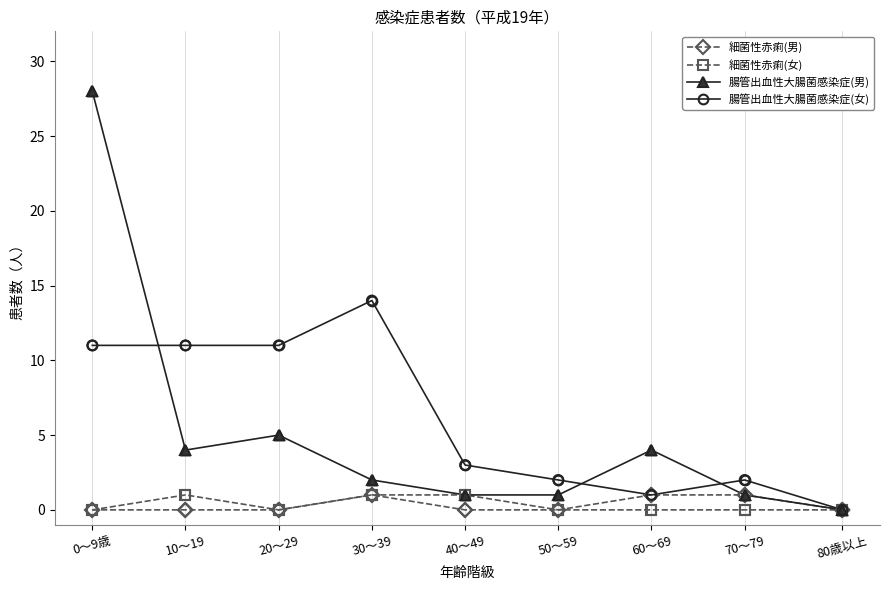

At which category is the sum across all series the highest?

0～9歳